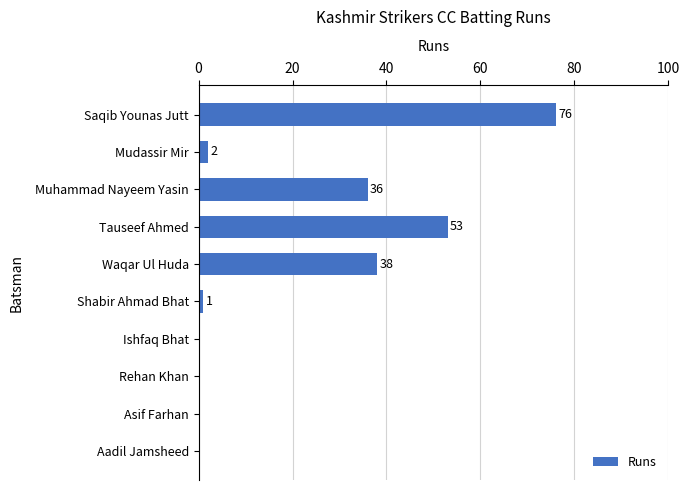

True or false: the data shows 1 at Shabir Ahmad Bhat.

True